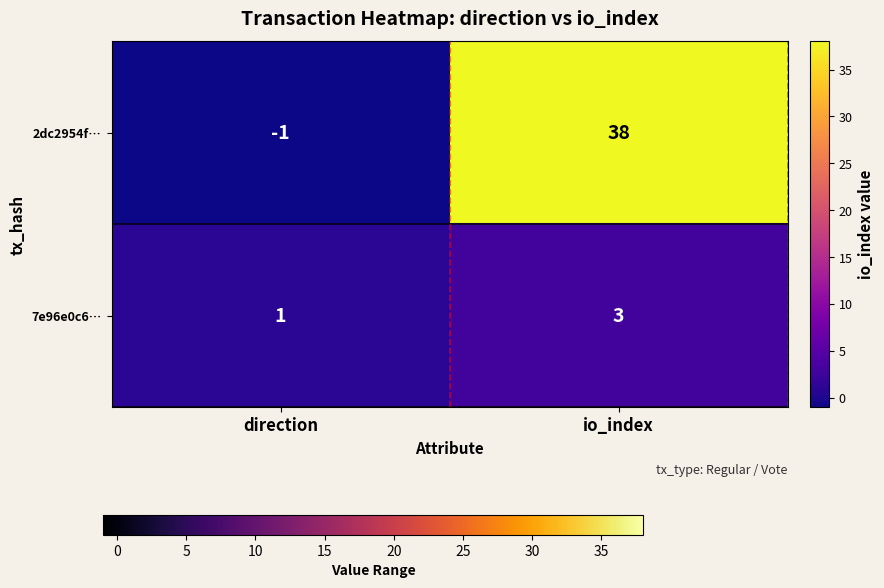

Which series has the largest total across all categories?

2dc2954f…